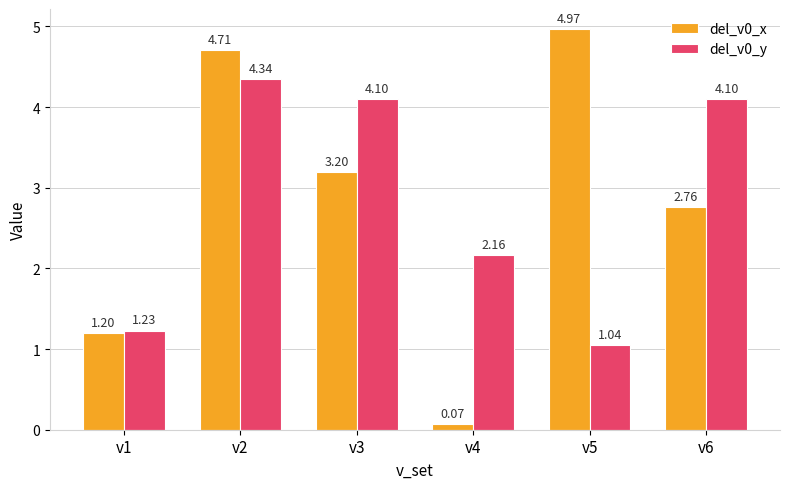

Is it true that del_v0_y equals 1.6 at v3?

False